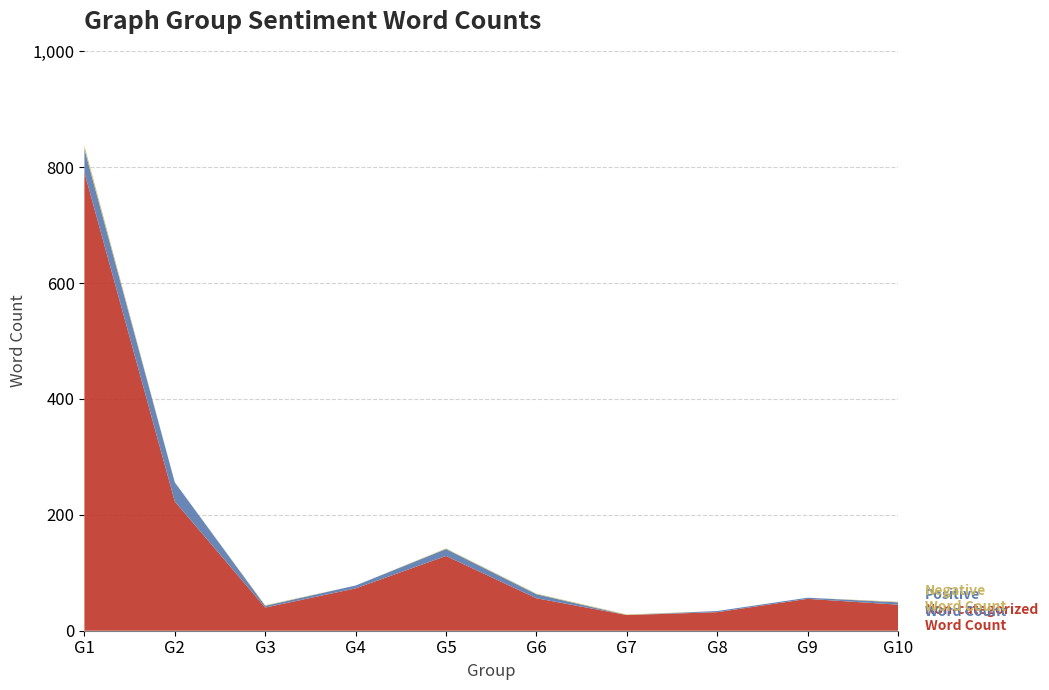

Reading left to right, what are all the values shown in this chart?

Positive Word Count: G1=40	G2=33	G3=3	G4=5	G5=12	G6=7	G7=0	G8=2	G9=2	G10=4
Negative Word Count: G1=6	G2=0	G3=1	G4=0	G5=1	G6=1	G7=1	G8=0	G9=0	G10=1
Non-categorized Word Count: G1=791	G2=223	G3=40	G4=73	G5=129	G6=56	G7=27	G8=32	G9=55	G10=45